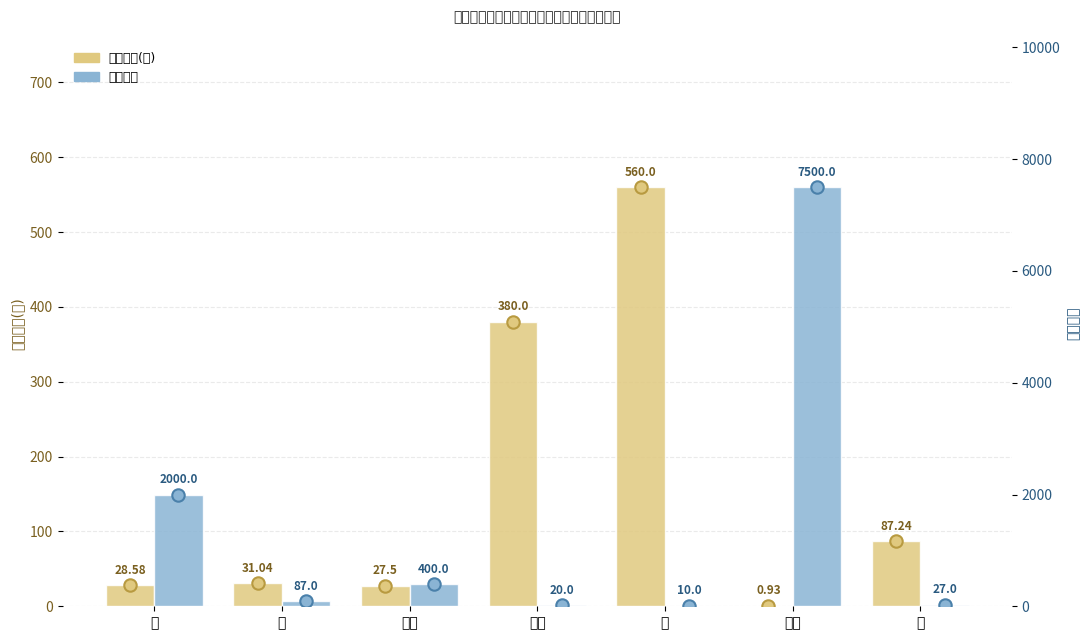

At how many categories does at least one series exceed 4874?

1